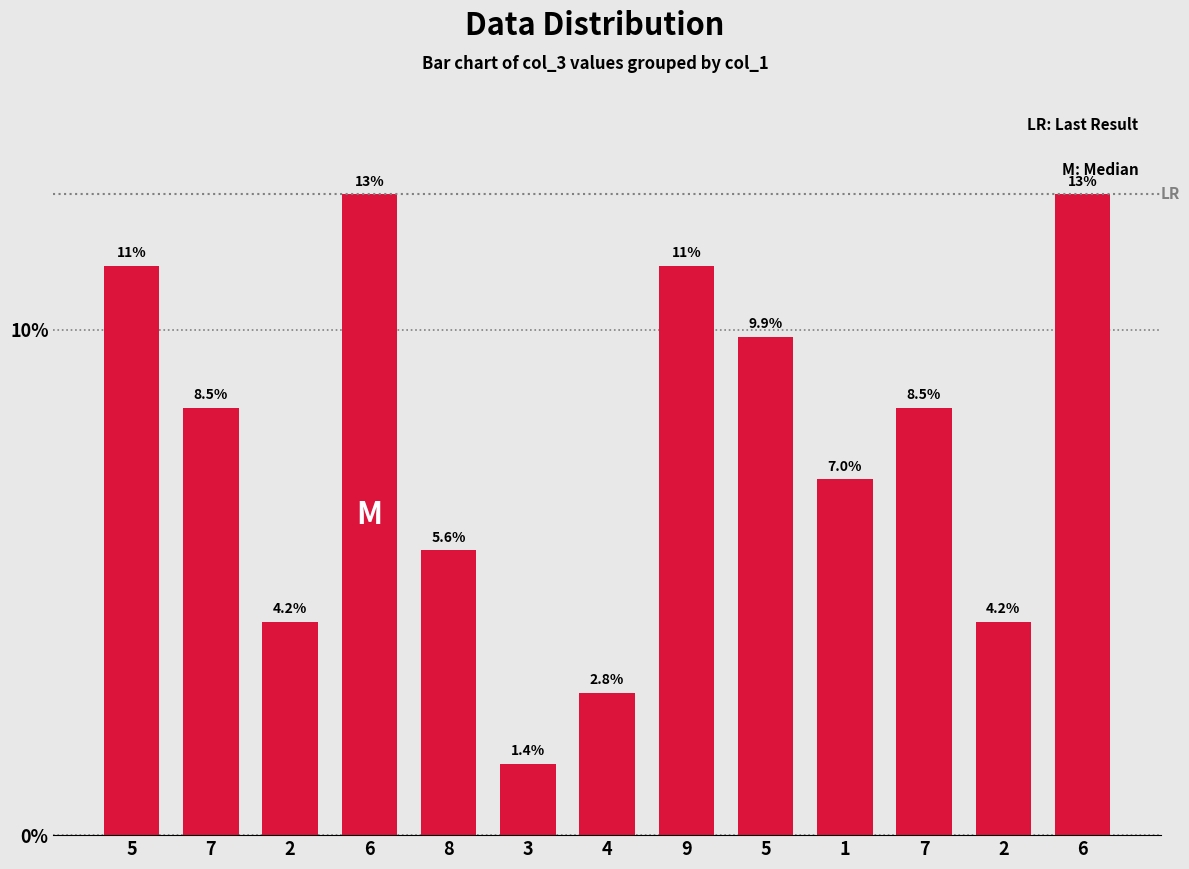

How many values exceed 8?

7